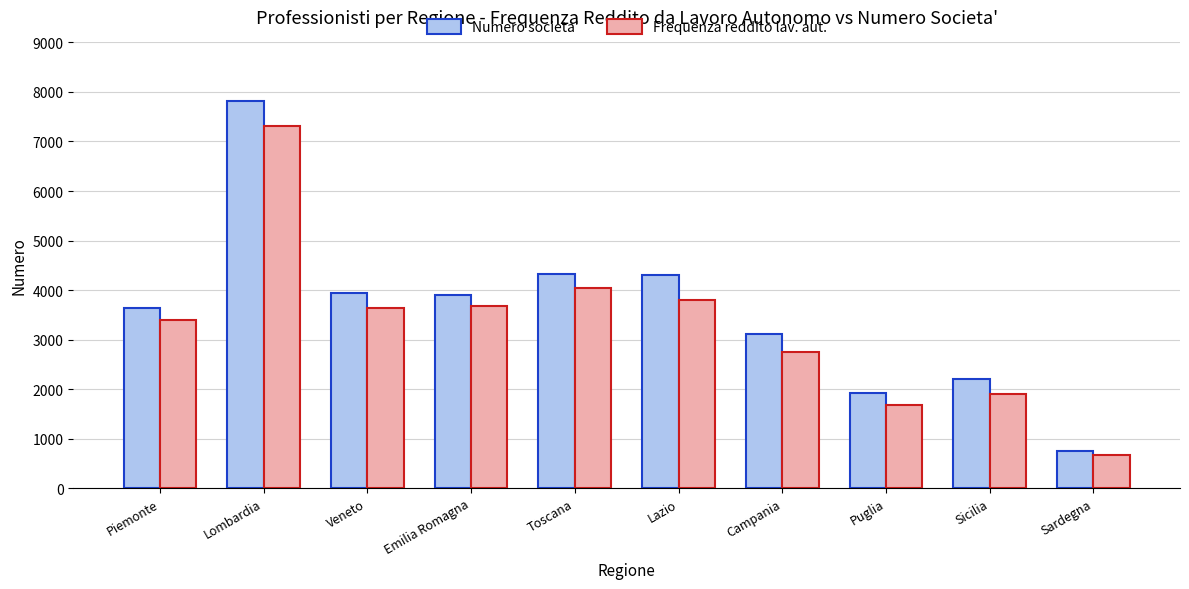

What is the difference between the Frequenza reddito lav. aut. values at Campania and Lazio?

1052